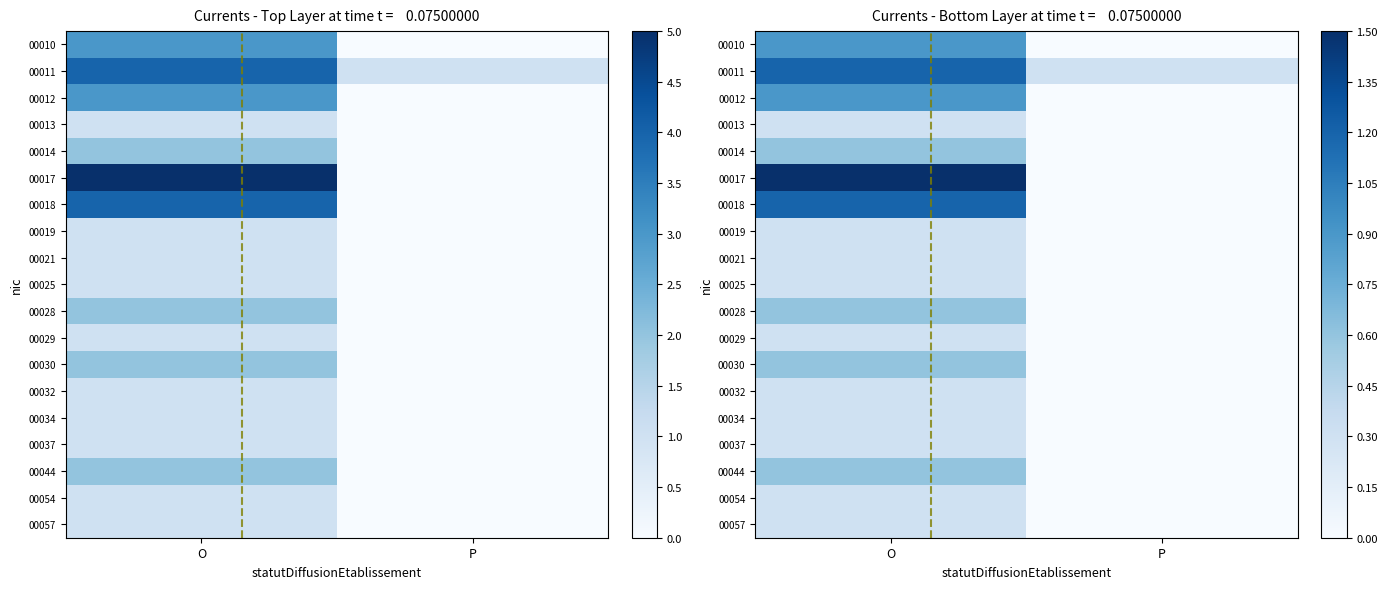

How many data points in 00010 are above 0?

1